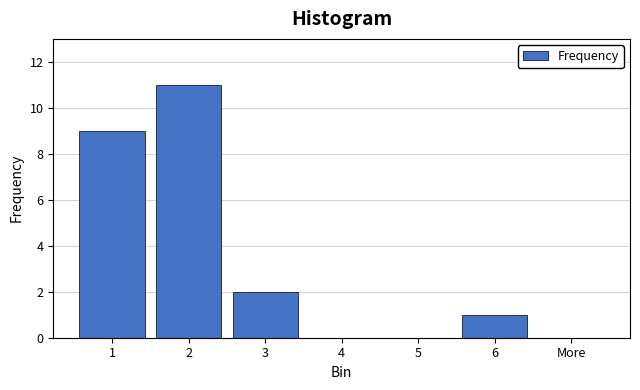

Reading left to right, list all the values displayed in this chart.

1=9	2=11	3=2	4=0	5=0	6=1	More=0